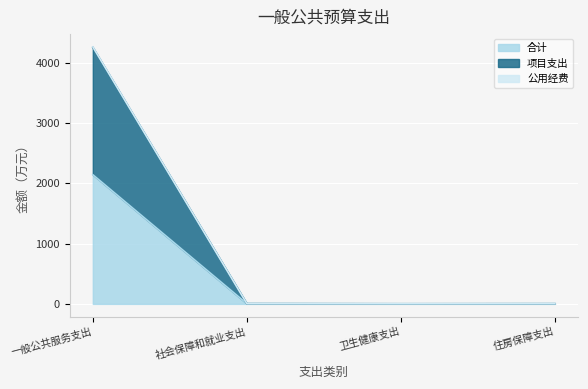

Which label corresponds to the largest value in the chart?

一般公共服务支出